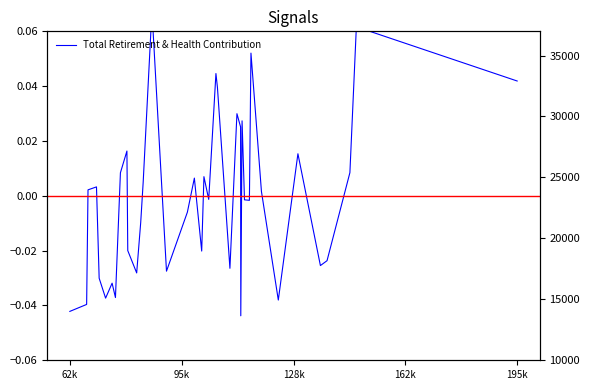

Reading right to left, what are all the values shown in this chart?

0.0	0.1	0.0	-0.0	-0.0	0.0	-0.0	0.0	0.0	0.1	-0.0	-0.0	0.0	-0.0	0.0	0.0	-0.0	0.0	0.0	-0.0	0.0	-0.0	0.0	-0.0	-0.0	0.1	0.0	-0.0	-0.0	-0.0	0.0	0.0	-0.0	-0.0	-0.0	-0.0	0.0	0.0	-0.0	-0.0